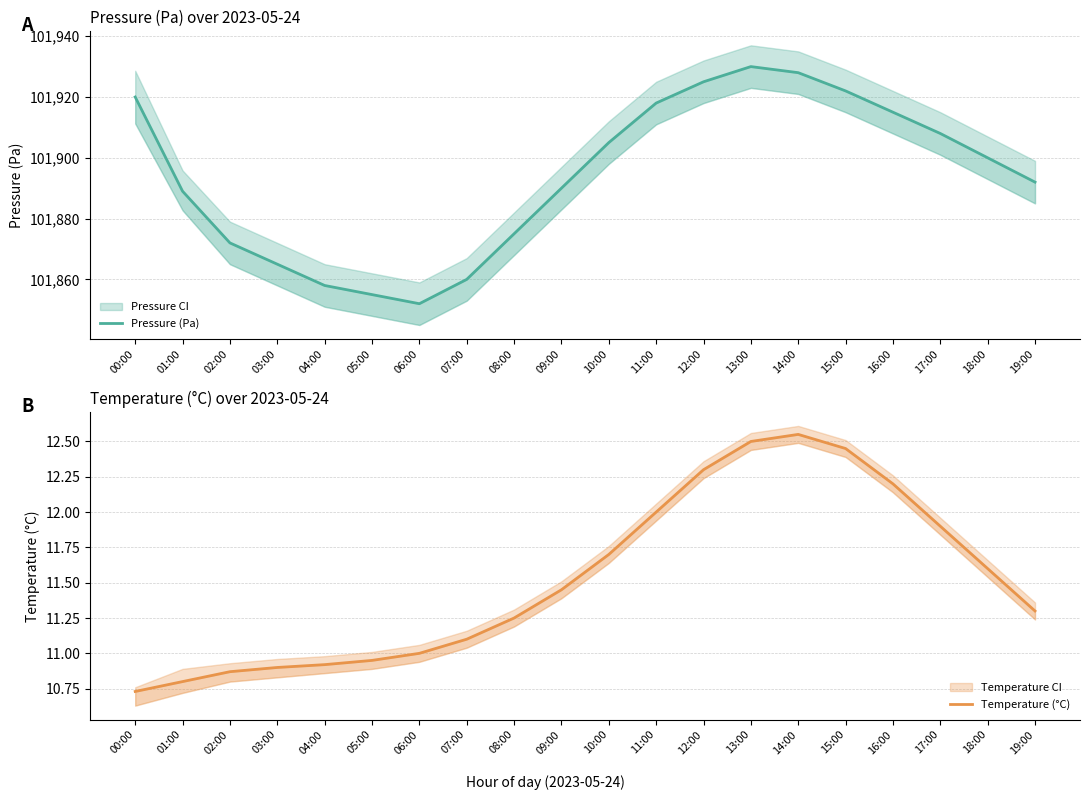

Does the chart display data point markers on the line(s)?

No